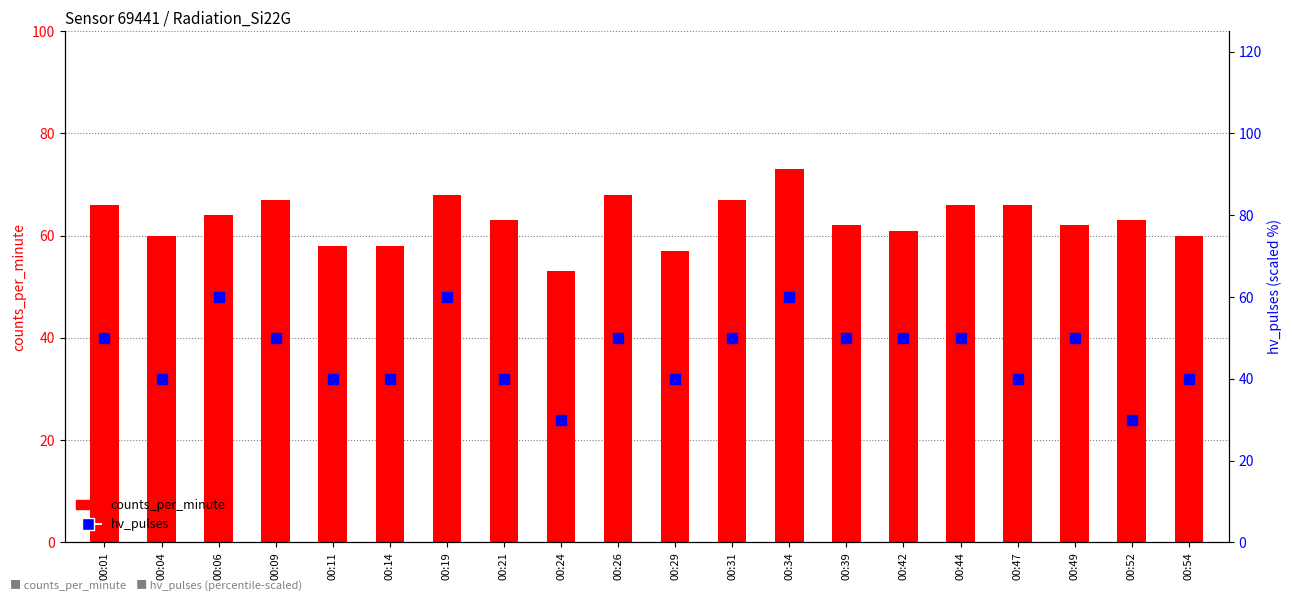

Which series has the widest spread of Y values?

hv_pulses